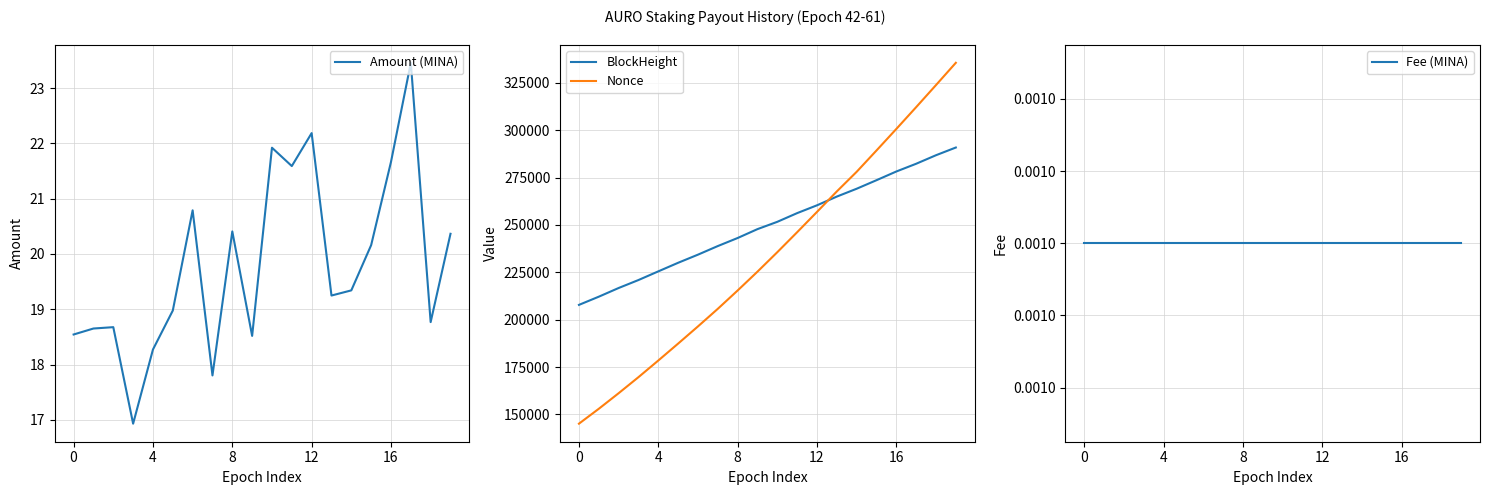

What is the minimum value for Amount (MINA)?

16.9